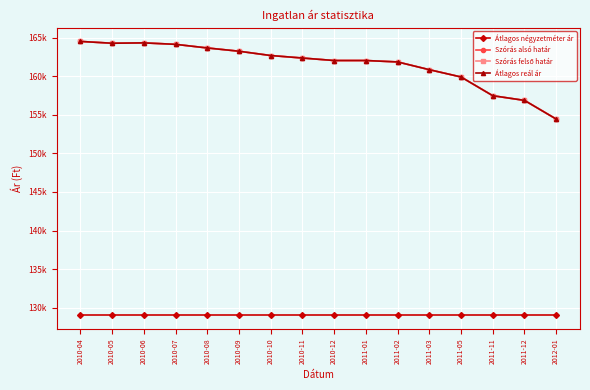

Rank the categories by Átlagos reál ár value from highest to lowest.

2010-04, 2010-06, 2010-05, 2010-07, 2010-08, 2010-09, 2010-10, 2010-11, 2010-12, 2011-01, 2011-02, 2011-03, 2011-05, 2011-11, 2011-12, 2012-01